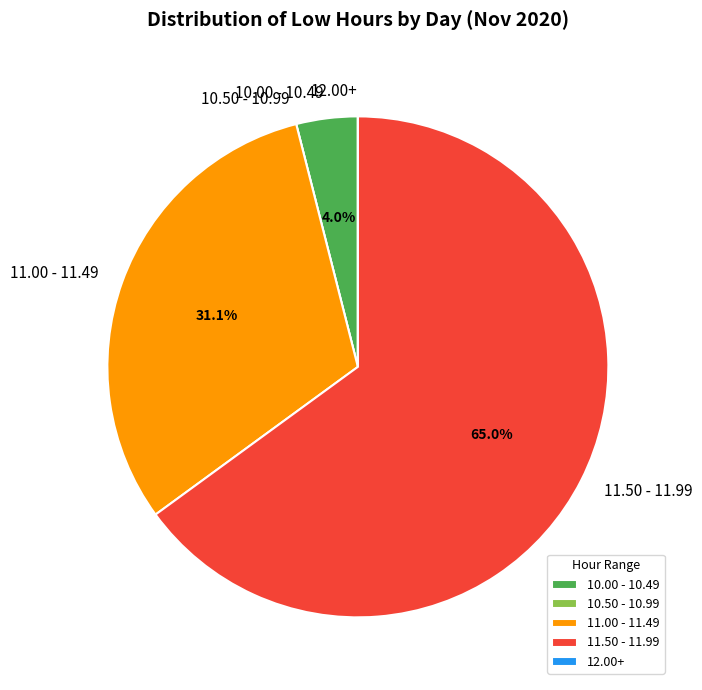

Is there a majority slice in this chart?

Yes